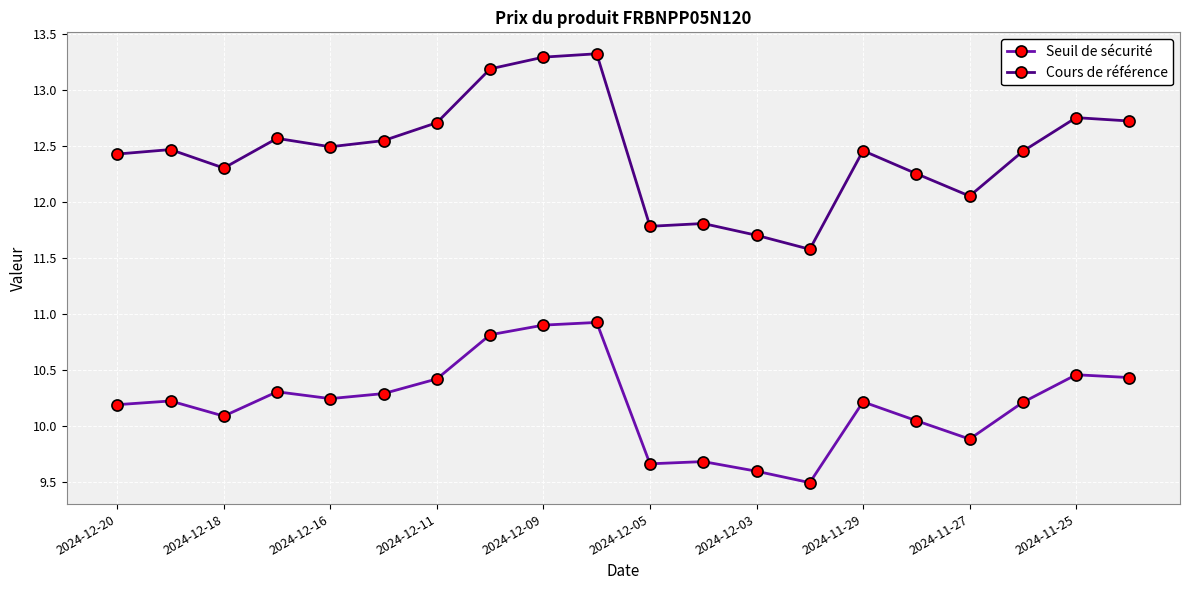

Which series has the largest range (max minus min)?

Cours de référence